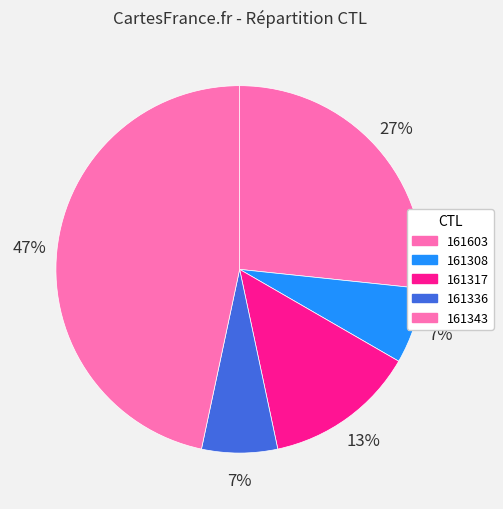

How many slices are in this pie chart?

5